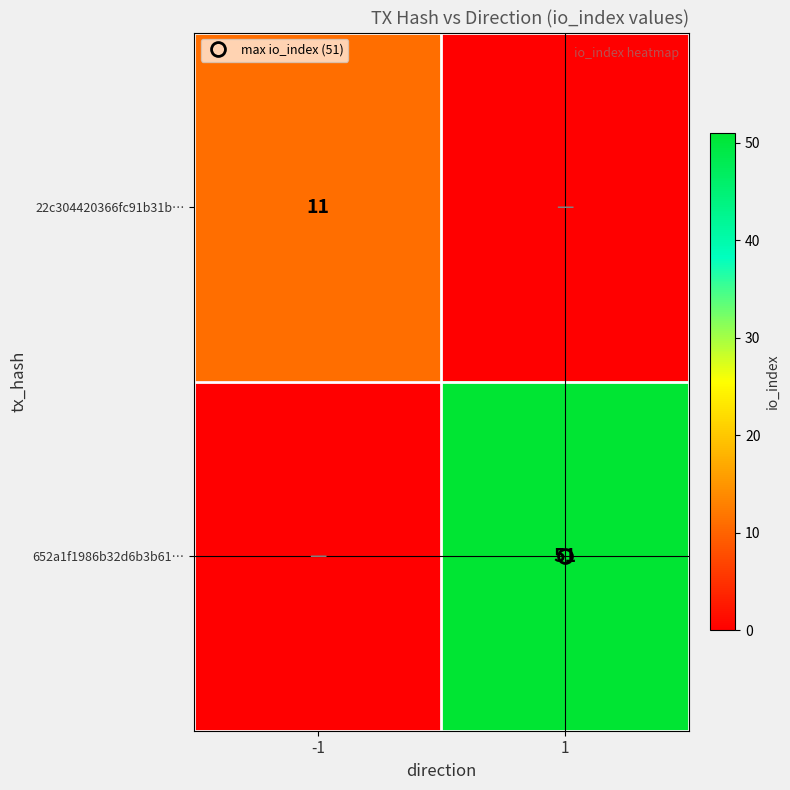

Between 1 and -1, which is larger?

-1